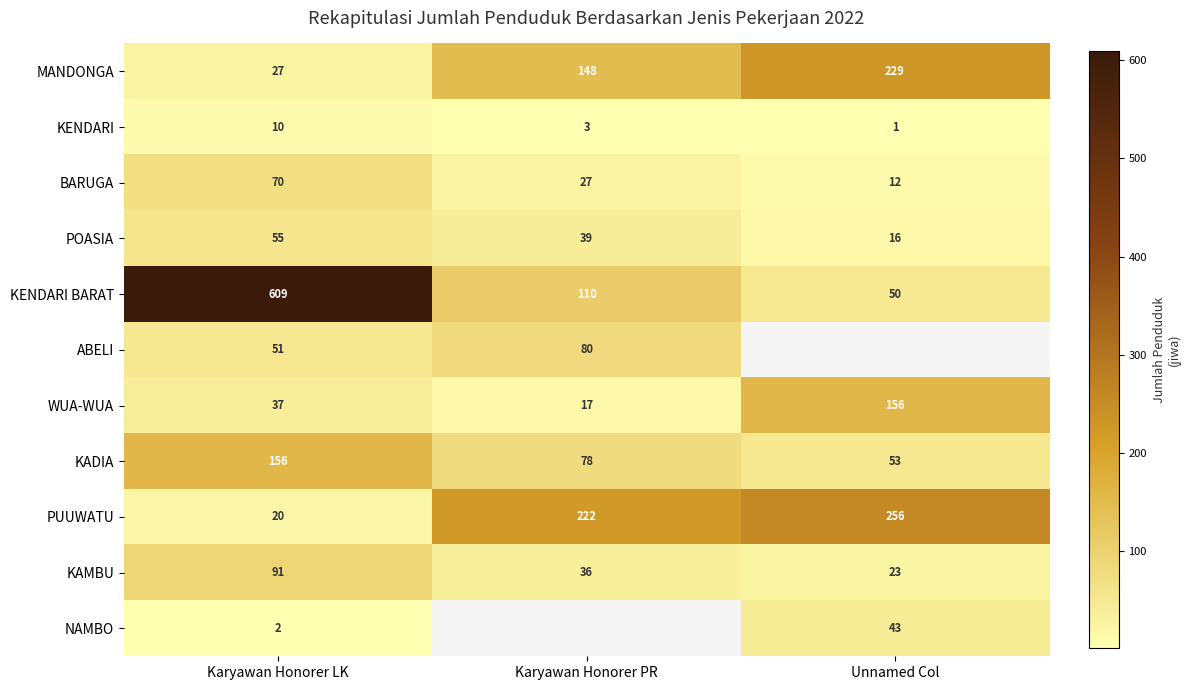

What is the average value of the BARUGA series?

36